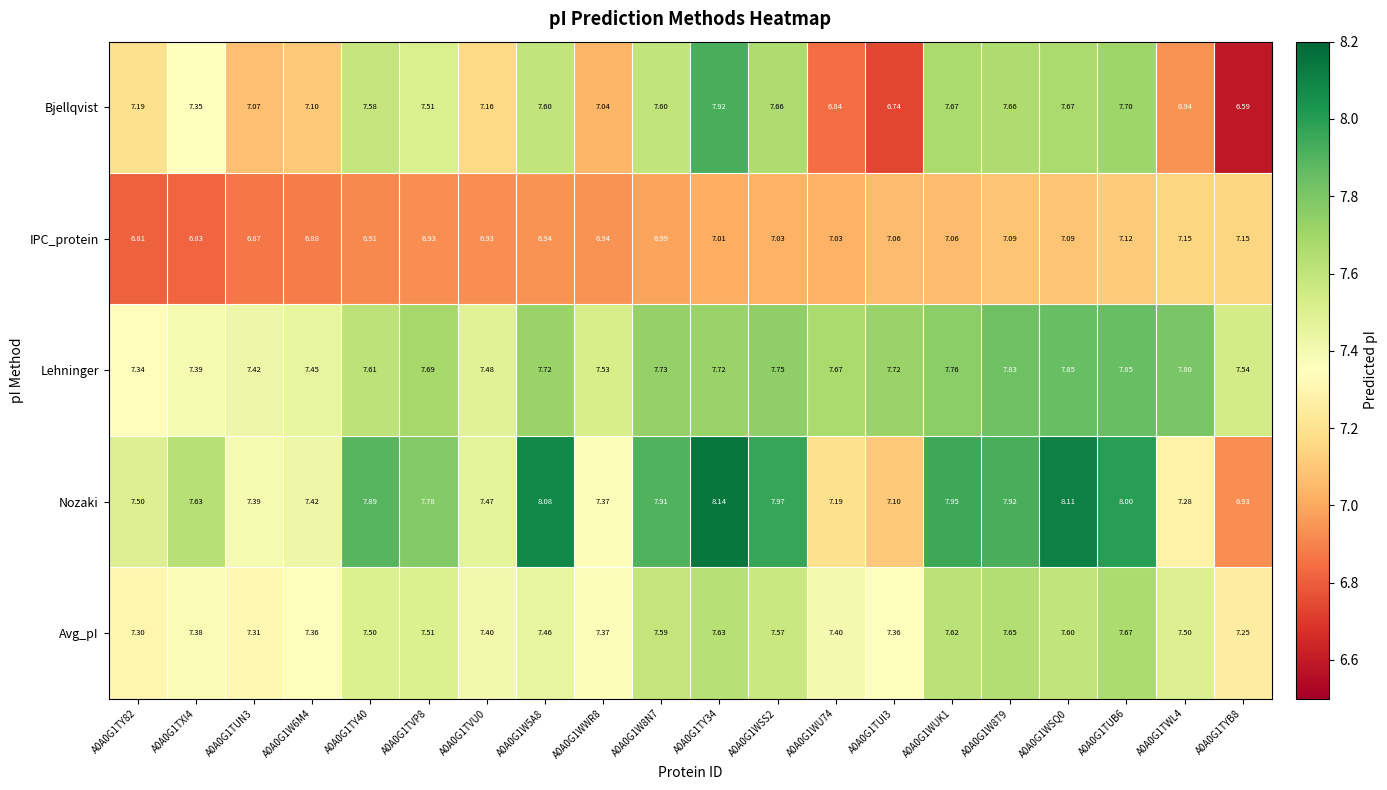

Rank the series by their maximum value, from highest to lowest.

Nozaki, Bjellqvist, Lehninger, Avg_pI, IPC_protein